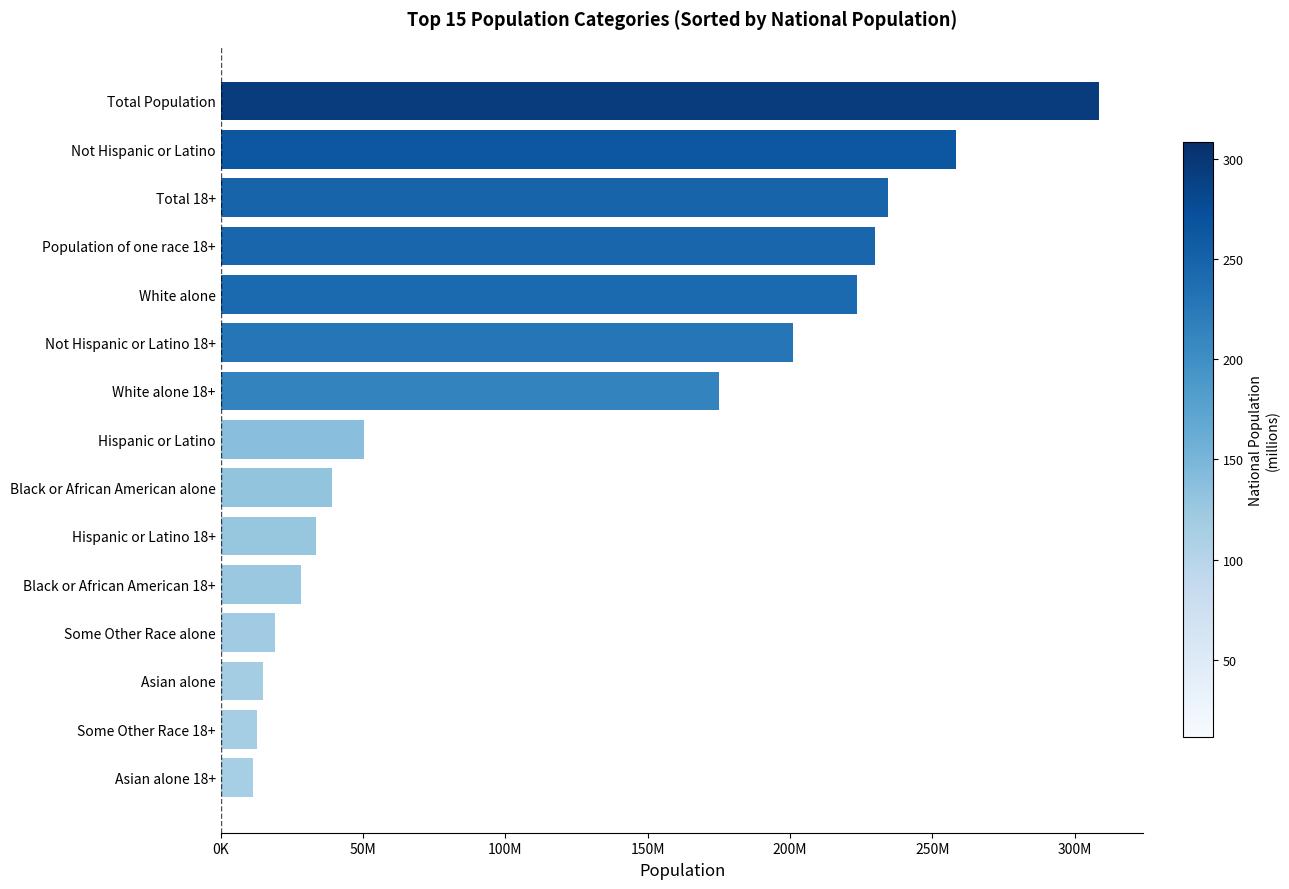

Count the number of categories in the chart.

15